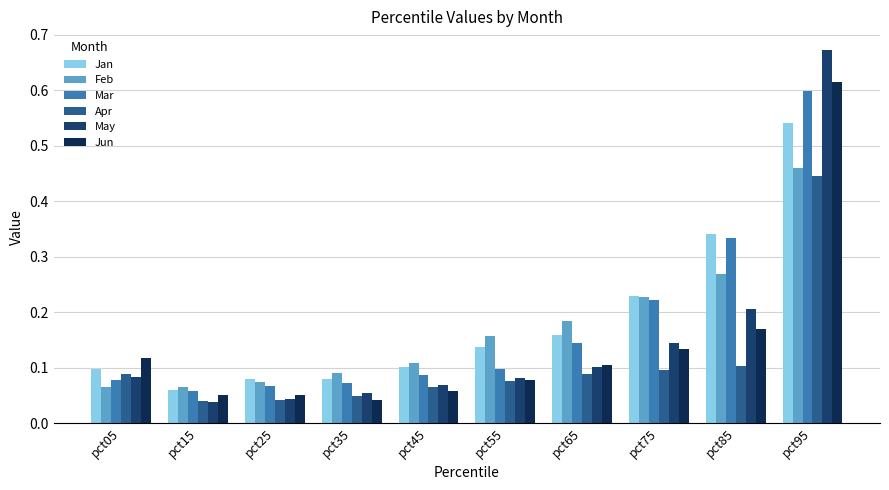

Which series changed the most between pct35 and pct95?

May